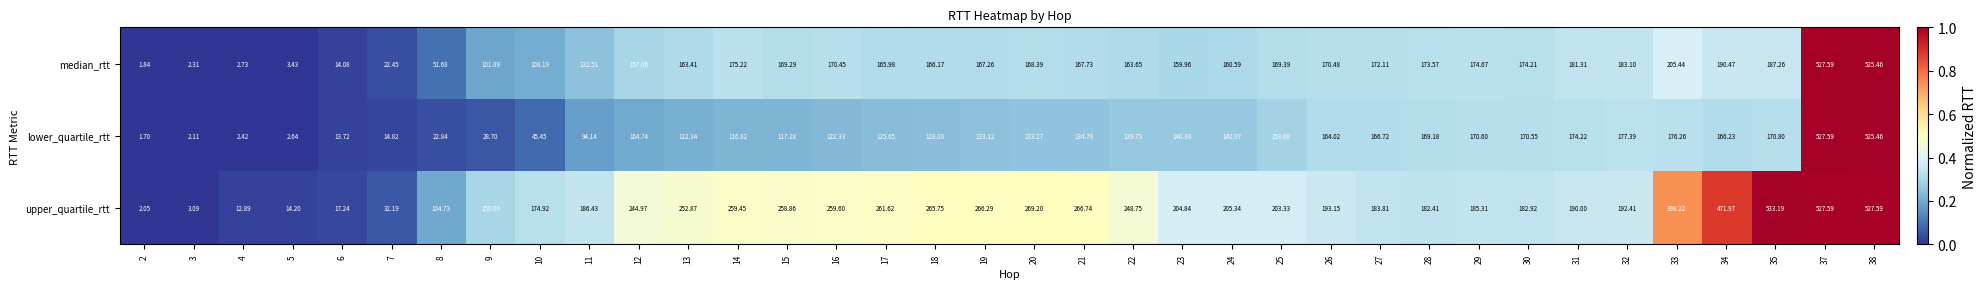

Is the value of lower_quartile_rtt at 16 greater than the value of median_rtt at 32?

No